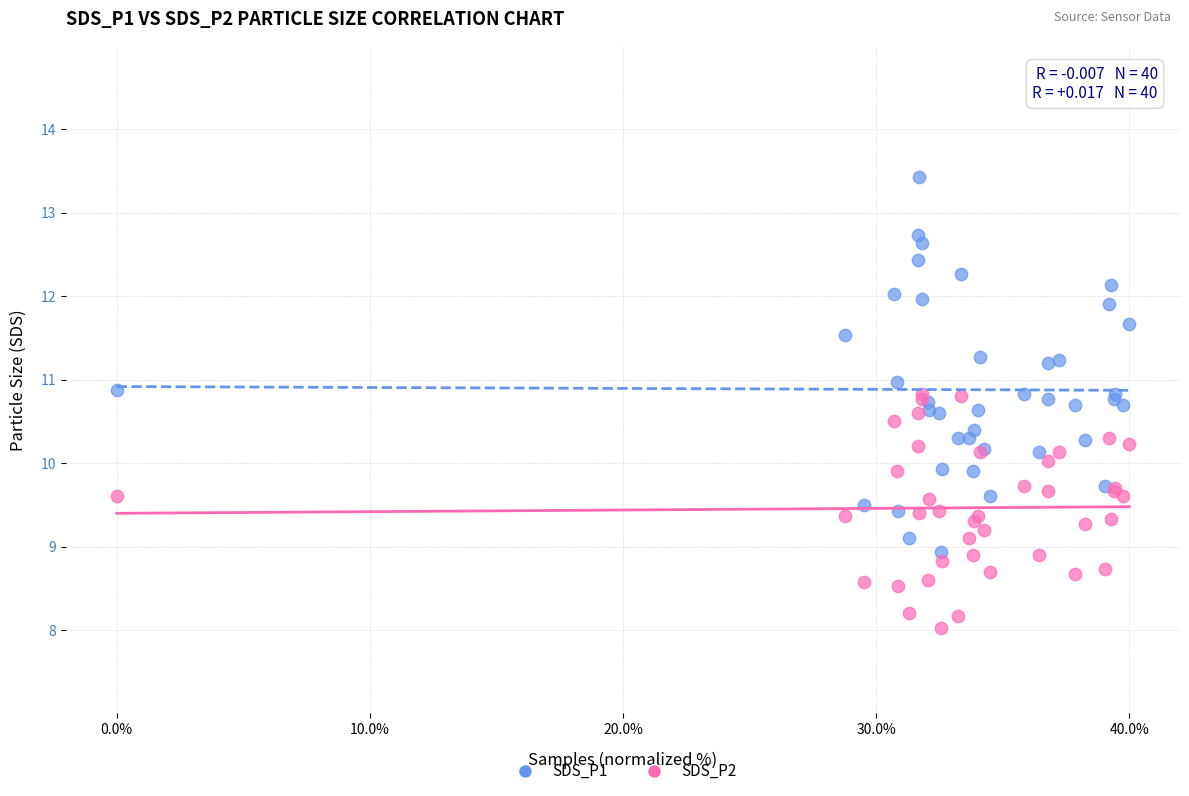

What are all the series names shown in the legend?

SDS_P1, SDS_P2